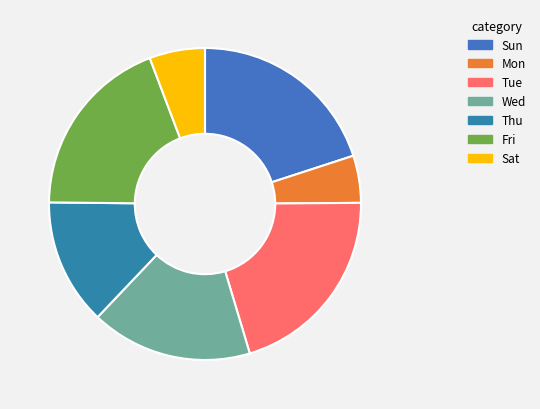

How many segments does this pie chart have?

7